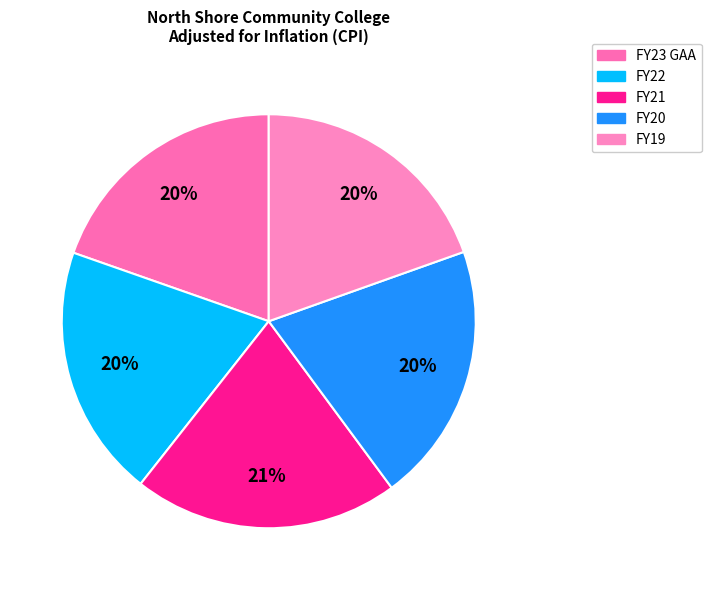

Count the number of slices in the pie.

5